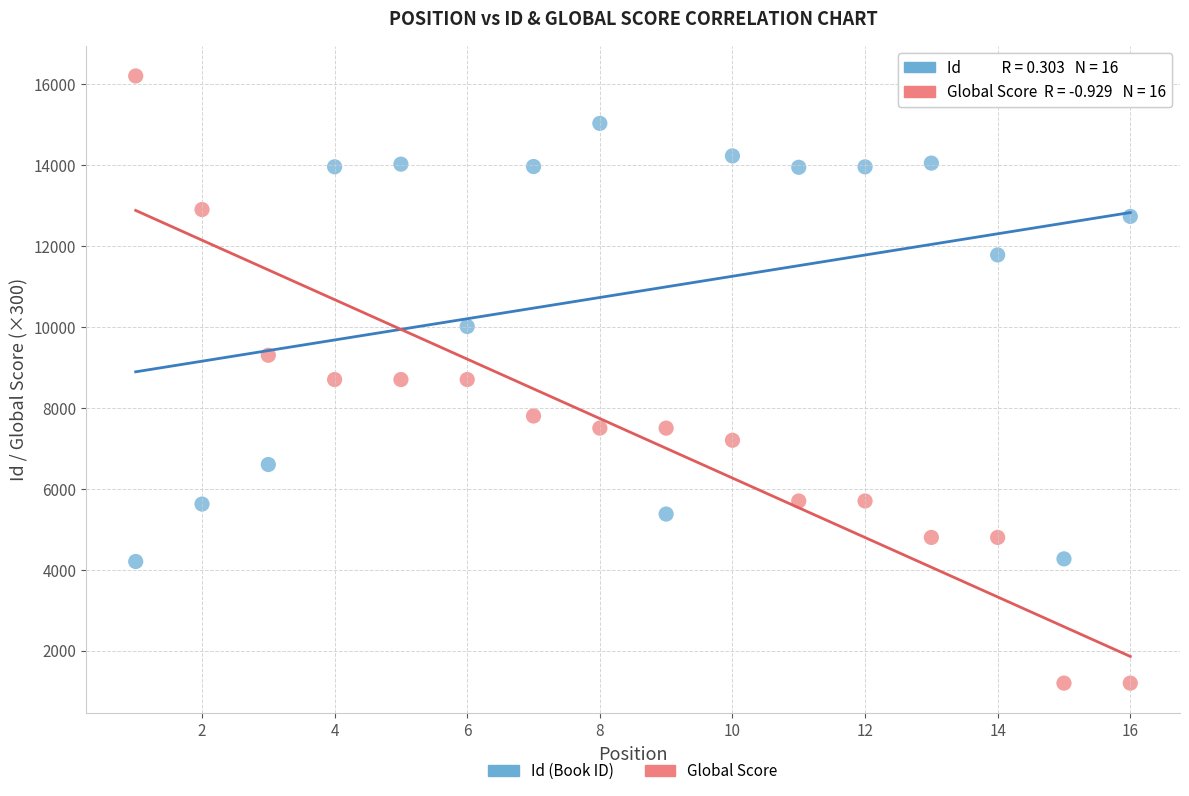

Across all data points, what is the range of Y values (max minus min)?

15000